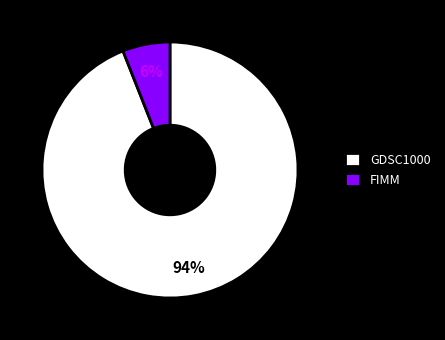

Do FIMM and GDSC1000 together represent more than half of the pie?

Yes